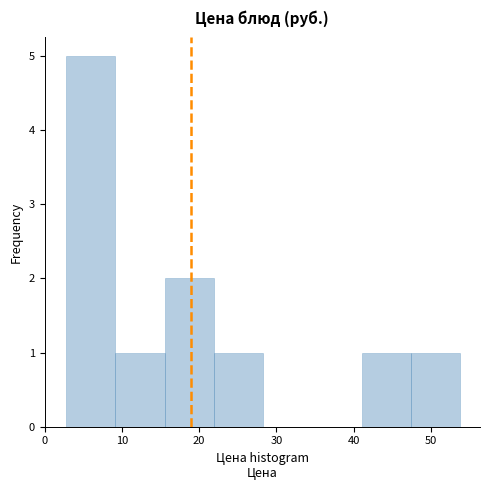

Over which range of the x-axis is the bar tallest?

3 to 9